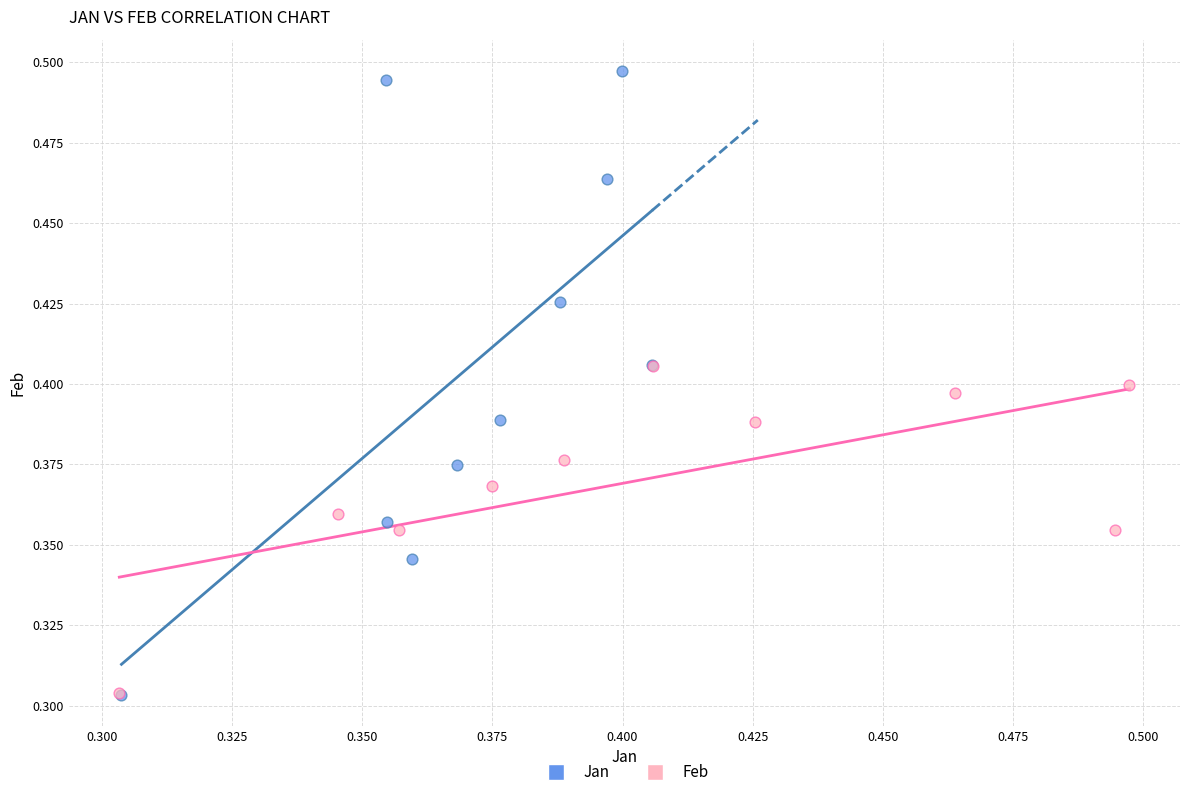

Which series has the largest Y range (max minus min)?

Jan